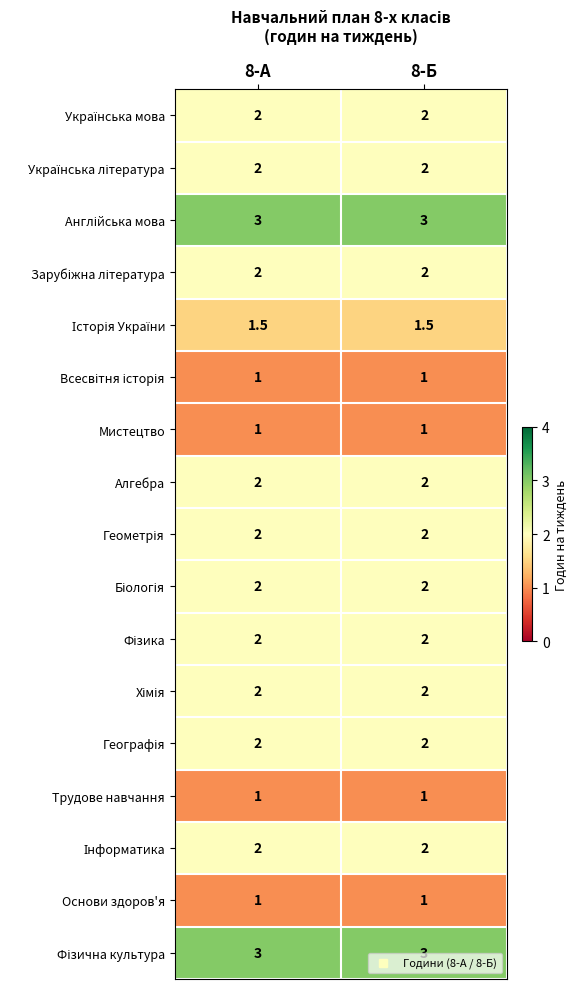

What is the greatest value displayed?

3.0